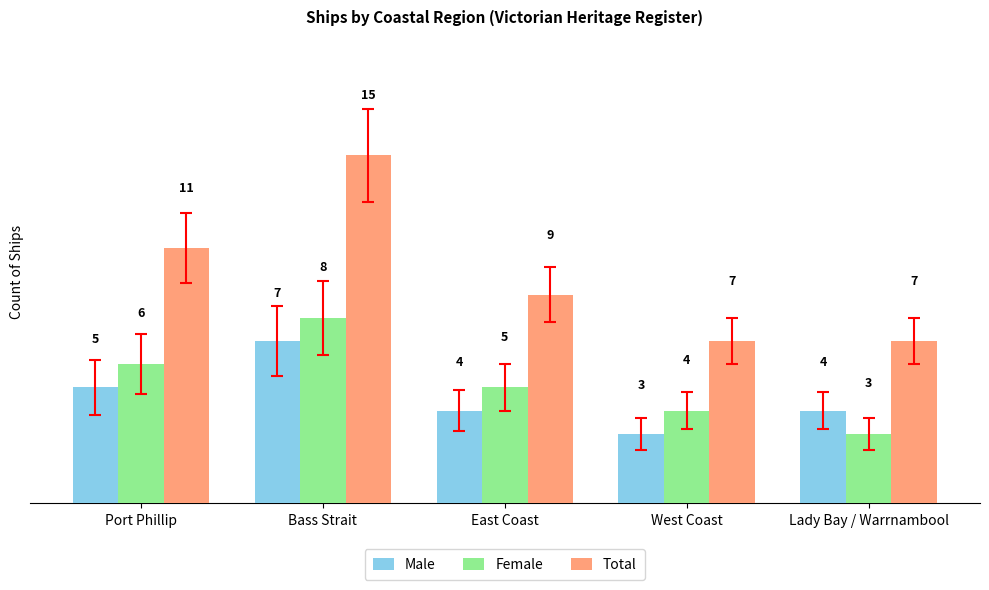

Does the chart contain any negative values?

No